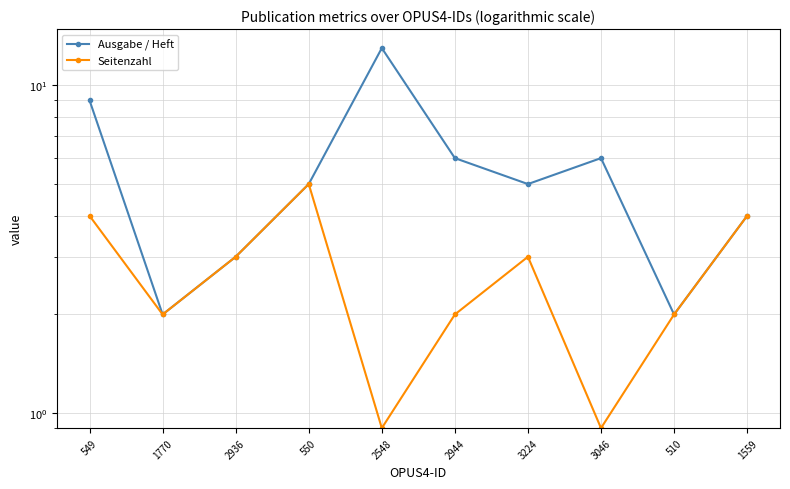

What position from the right is 3046?

3